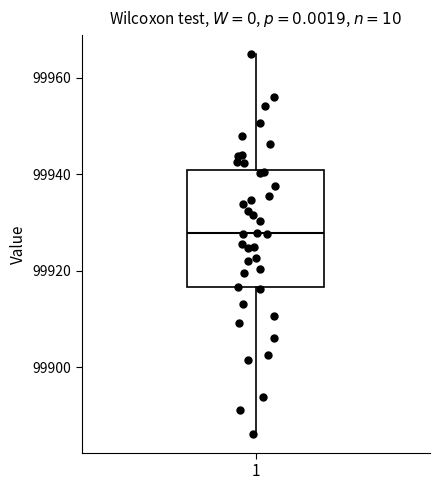

Where does the lower whisker of the box at x = 1 end on the y-axis? The values are not printed on the chart, so give them approximately, as read against the axis.

99886